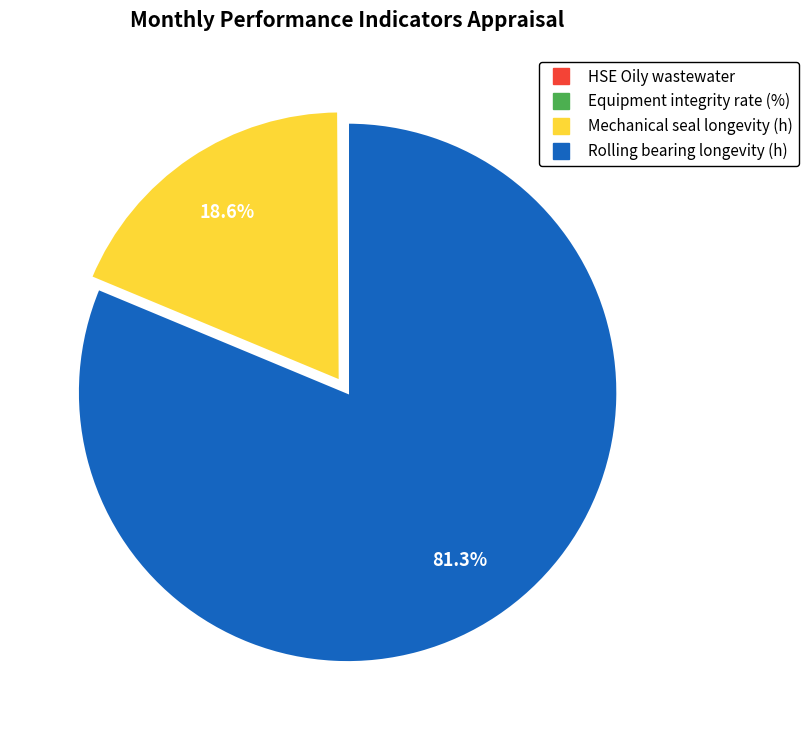

Is there any slice that represents more than half of the pie?

Yes